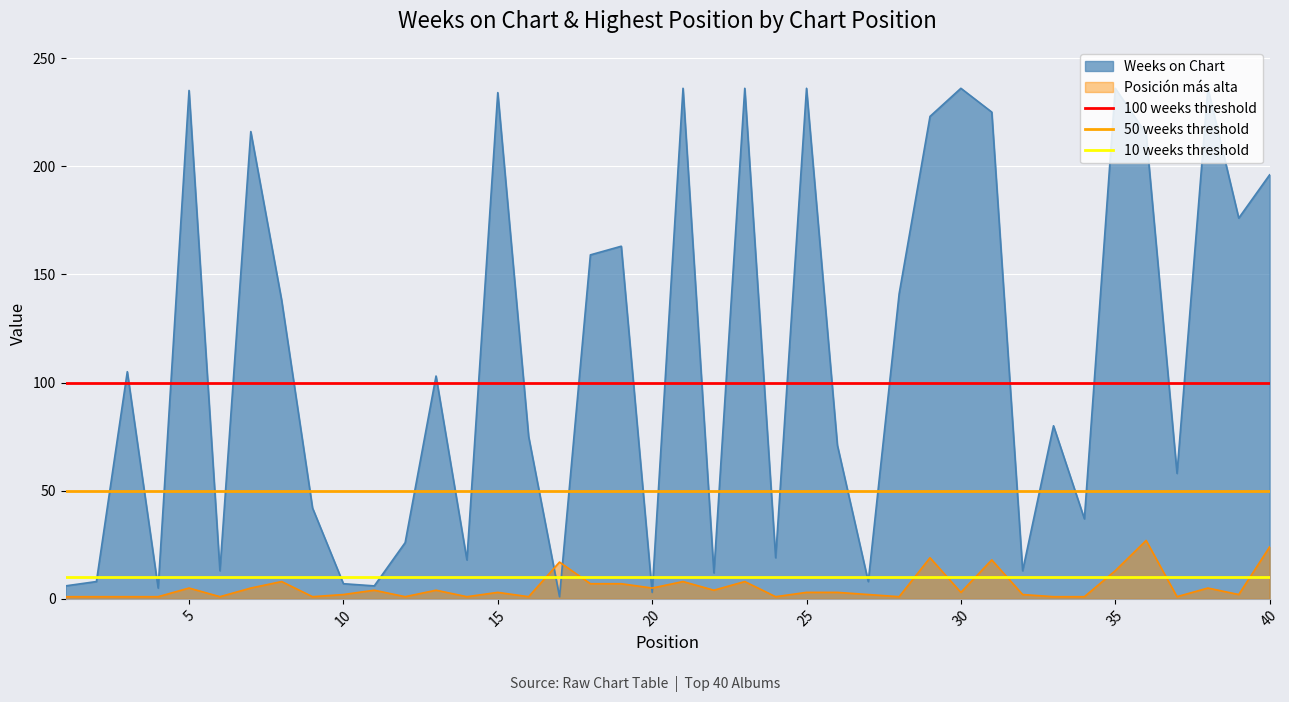

What is the value of the 50 weeks threshold point at the 2nd from the left?

50